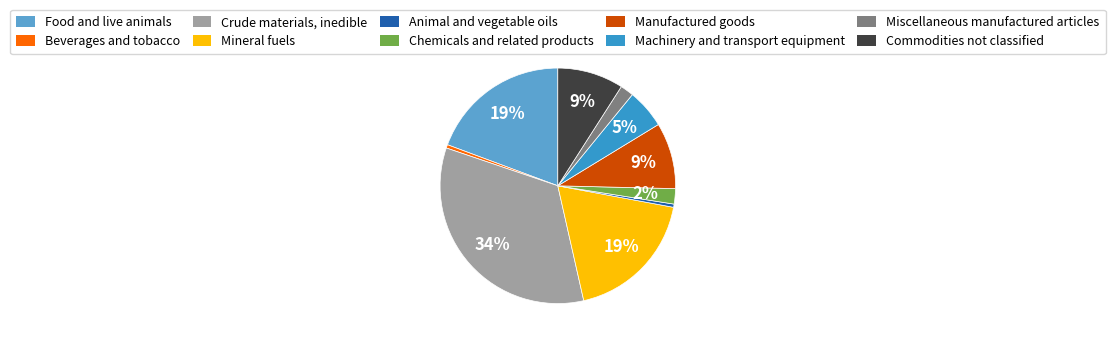

To the nearest percent, what portion does Commodities not classified represent?

9%